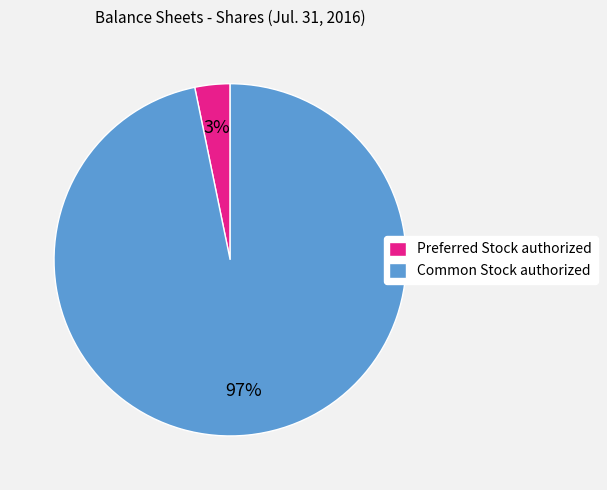

True or false: Common Stock authorized accounts for 97% of the total.

True